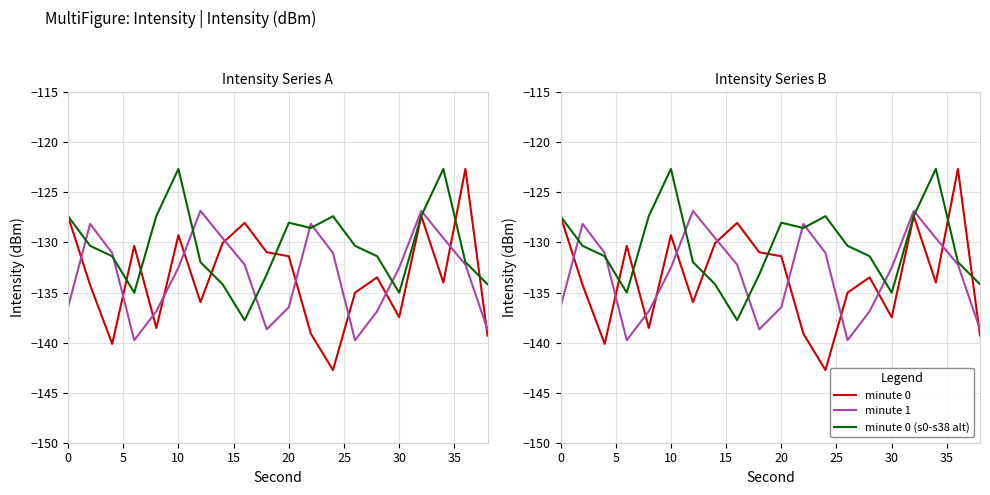

How many lines are shown in the chart?

3